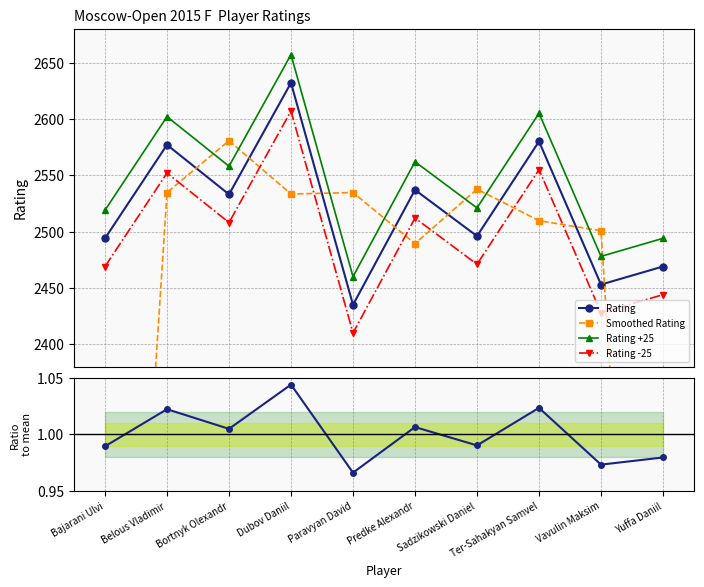

Which series has the widest spread of values?

Smoothed Rating